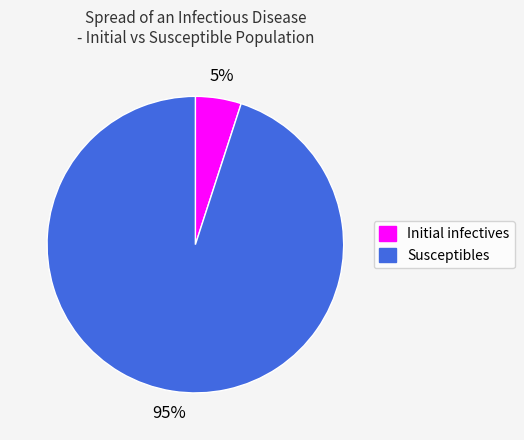

The Susceptibles slice represents 95% of the pie. True or false?

True